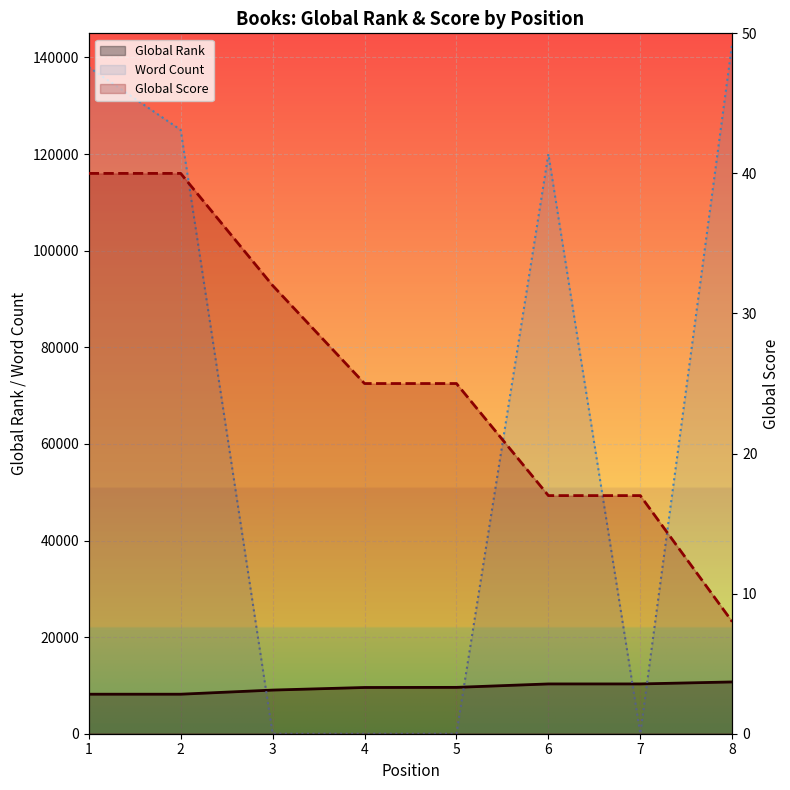

What is the value of the Global Rank point at the 4th from the left?

9573